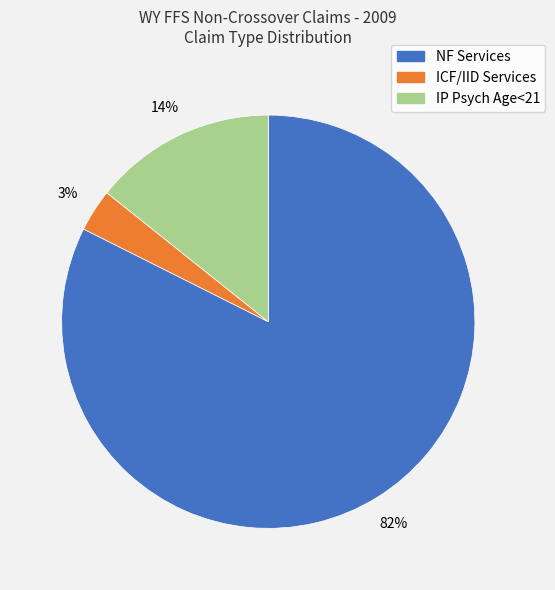

To the nearest percent, what is the average slice percentage?

33%